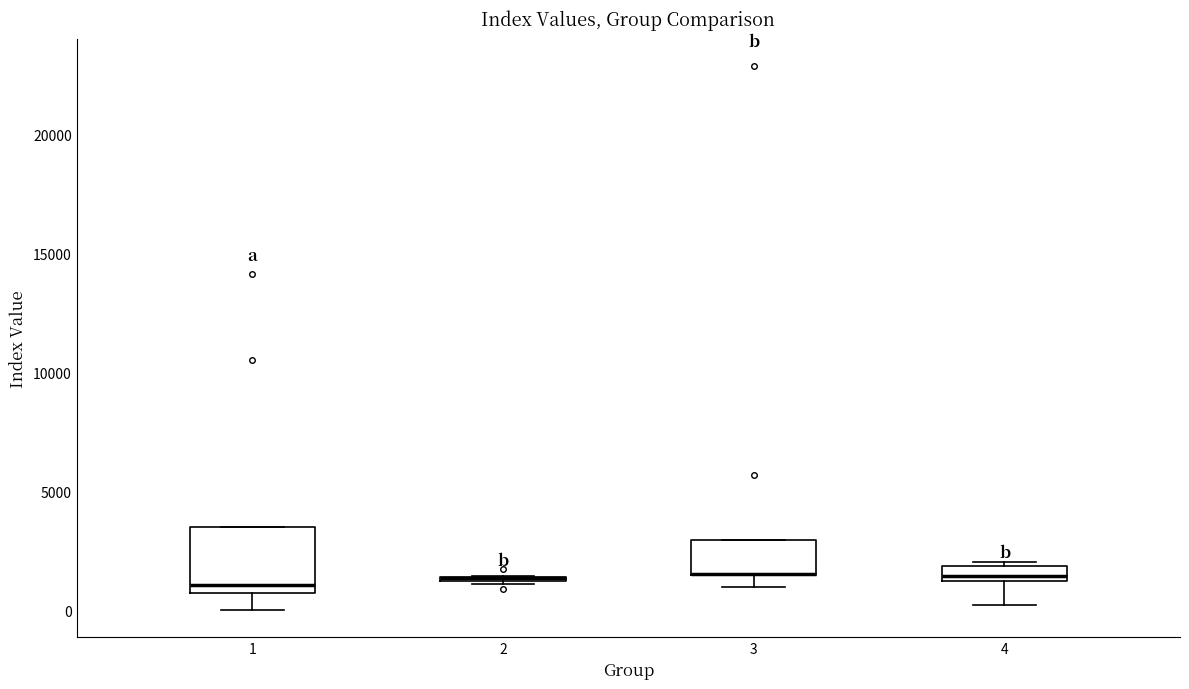

Where is the upper edge of the box at x = 3 on the y-axis? The values are not printed on the chart, so give them approximately, as read against the axis.

3000